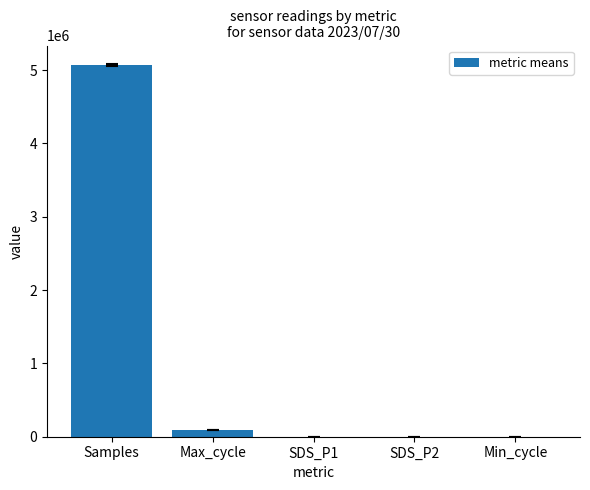

At which label does the data first exceed 27?

Samples